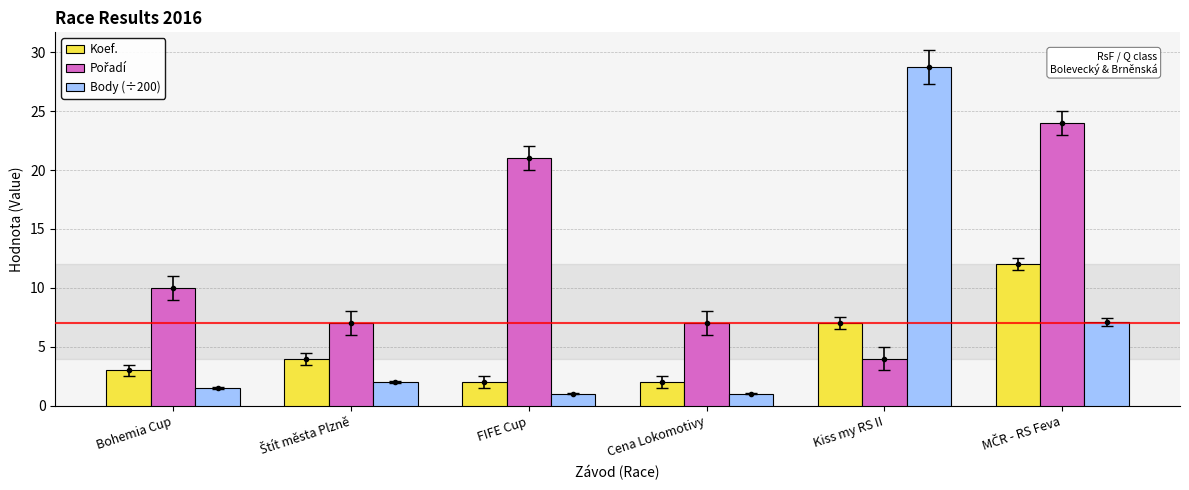

The value of Koef. at Cena Lokomotivy is 2.0. True or false?

True